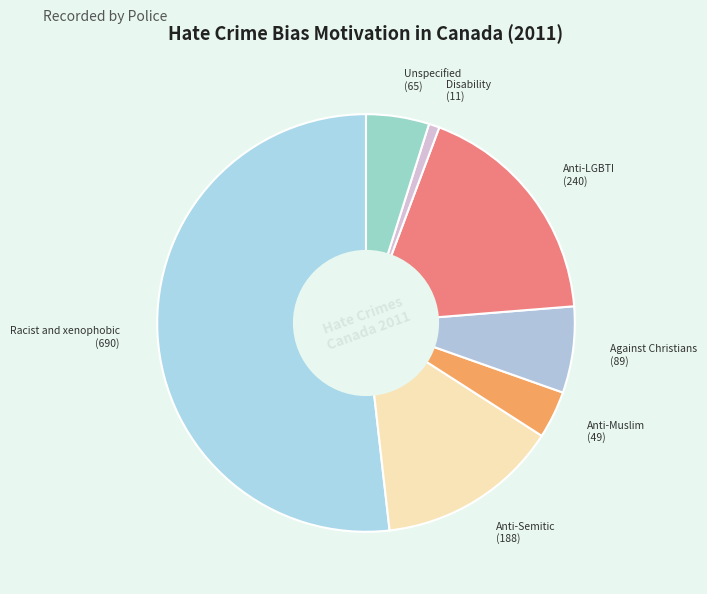

How many segments does this pie chart have?

7